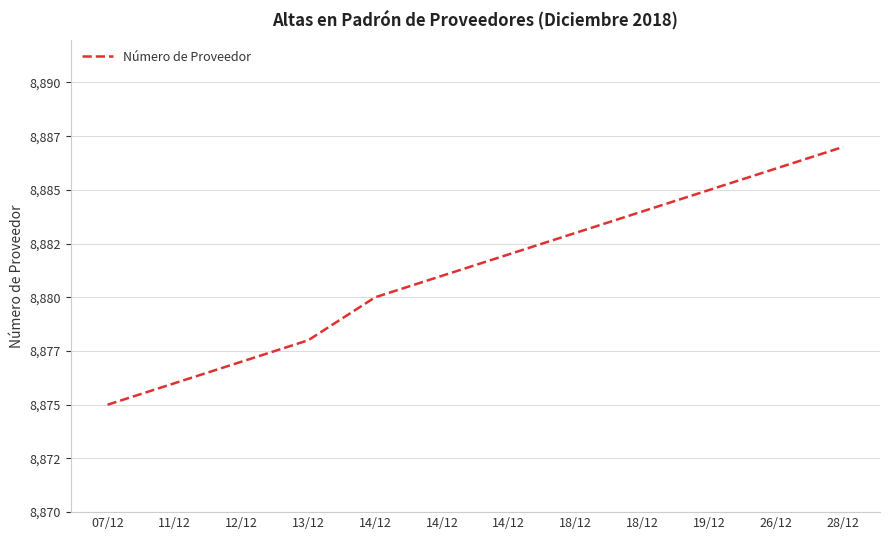

Does the chart have visible grid lines?

Yes